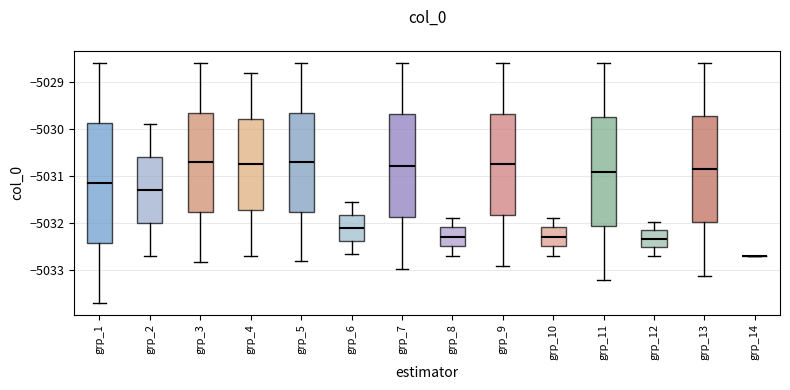

Reading left to right, read every box against the y-axis: the position of its median line, the range the box covers, and the ends of its whiskers. The values are not printed on the chart, so give them approximately, as read against the axis.

grp_1: median -5031.1, box -5032.4 to -5029.9, whiskers -5033.7 to -5028.6
grp_2: median -5031.3, box -5032.0 to -5030.6, whiskers -5032.7 to -5029.9
grp_3: median -5030.7, box -5031.8 to -5029.7, whiskers -5032.8 to -5028.6
grp_4: median -5030.8, box -5031.7 to -5029.8, whiskers -5032.7 to -5028.8
grp_5: median -5030.7, box -5031.8 to -5029.6, whiskers -5032.8 to -5028.6
grp_6: median -5032.1, box -5032.4 to -5031.8, whiskers -5032.6 to -5031.6
grp_7: median -5030.8, box -5031.9 to -5029.7, whiskers -5033.0 to -5028.6
grp_8: median -5032.3, box -5032.5 to -5032.1, whiskers -5032.7 to -5031.9
grp_9: median -5030.7, box -5031.8 to -5029.7, whiskers -5032.9 to -5028.6
grp_10: median -5032.3, box -5032.5 to -5032.1, whiskers -5032.7 to -5031.9
grp_11: median -5030.9, box -5032.1 to -5029.8, whiskers -5033.2 to -5028.6
grp_12: median -5032.3, box -5032.5 to -5032.2, whiskers -5032.7 to -5032.0
grp_13: median -5030.9, box -5032.0 to -5029.7, whiskers -5033.1 to -5028.6
grp_14: box collapsed to a line at -5032.7, whiskers -5032.7 to -5032.7